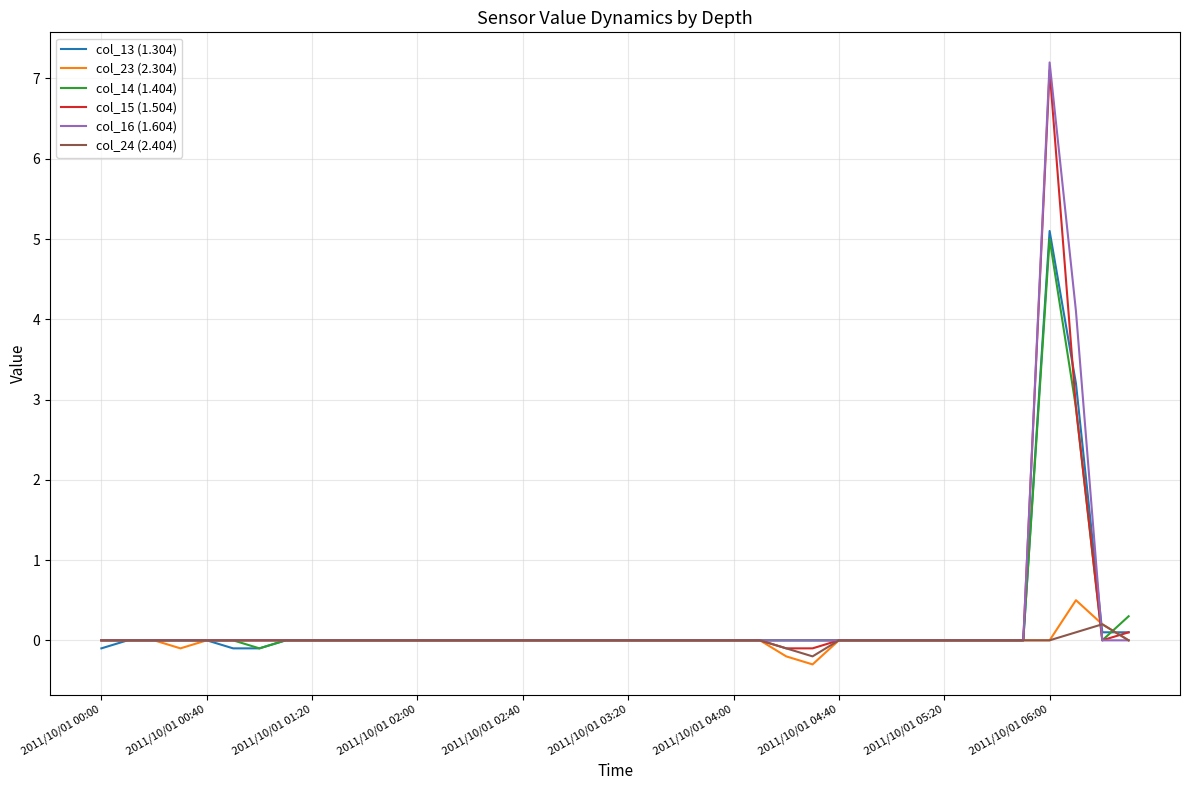

What is the greatest value displayed?

7.2